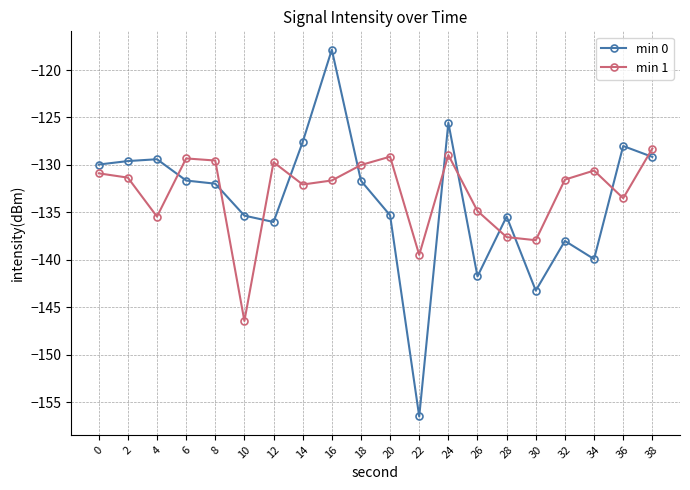

How many intersections are there between min 0 and min 1?

11